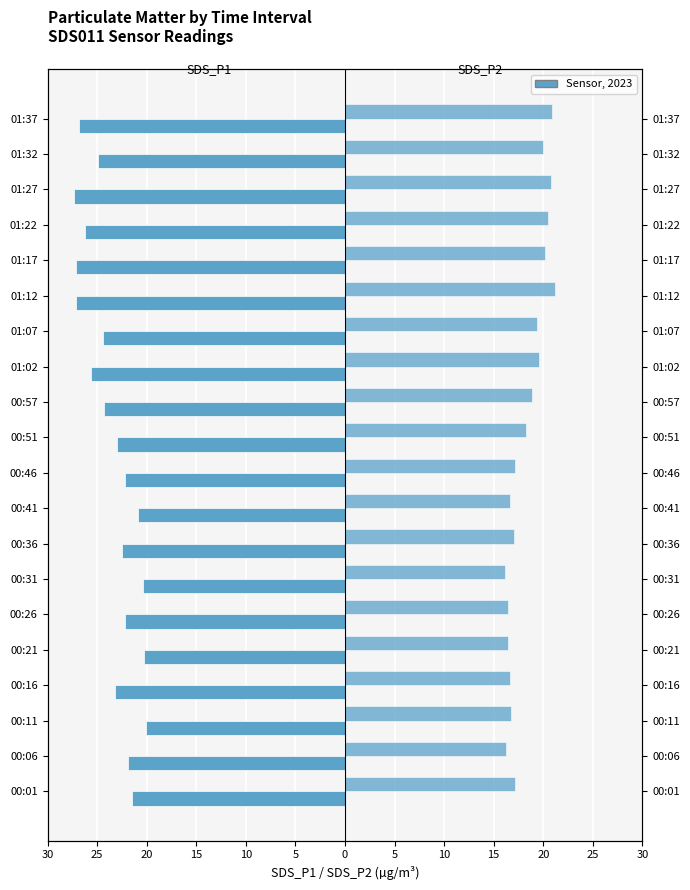

What is the average value of the SDS_P2 series?

18.3